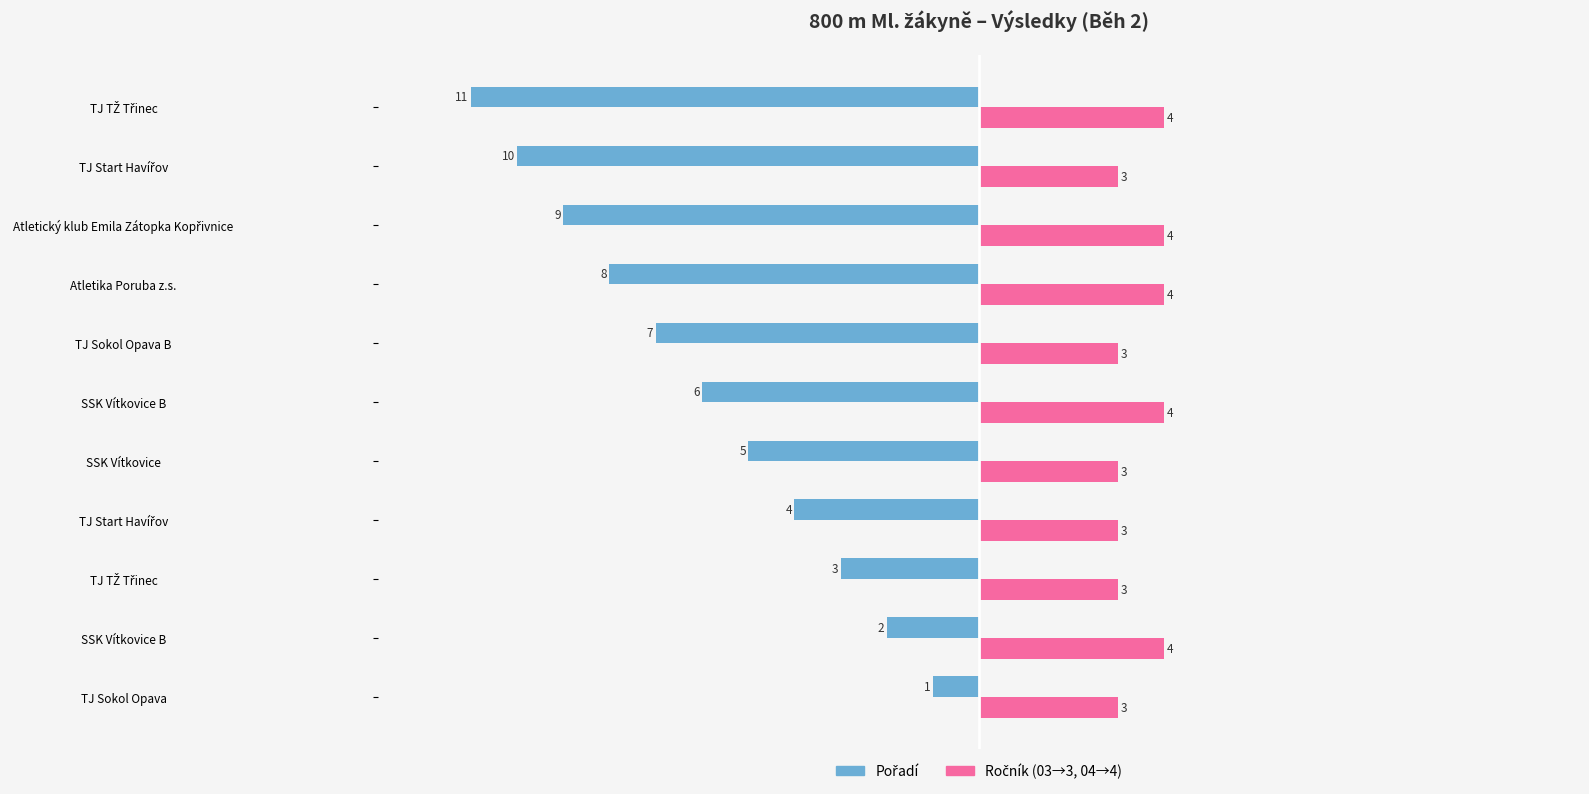

What is the value of the Ročník (2003=3, 2004=4) bar at the 9th from the left?

4